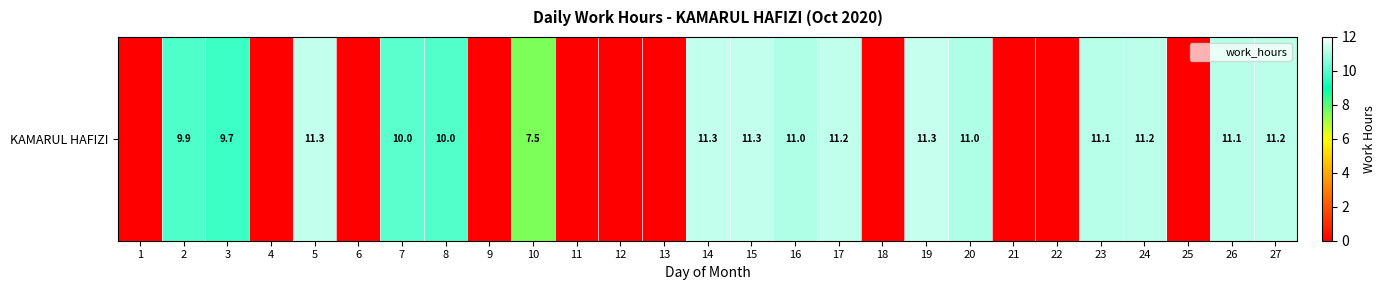

True or false: the data shows 10.0 at 7.

True